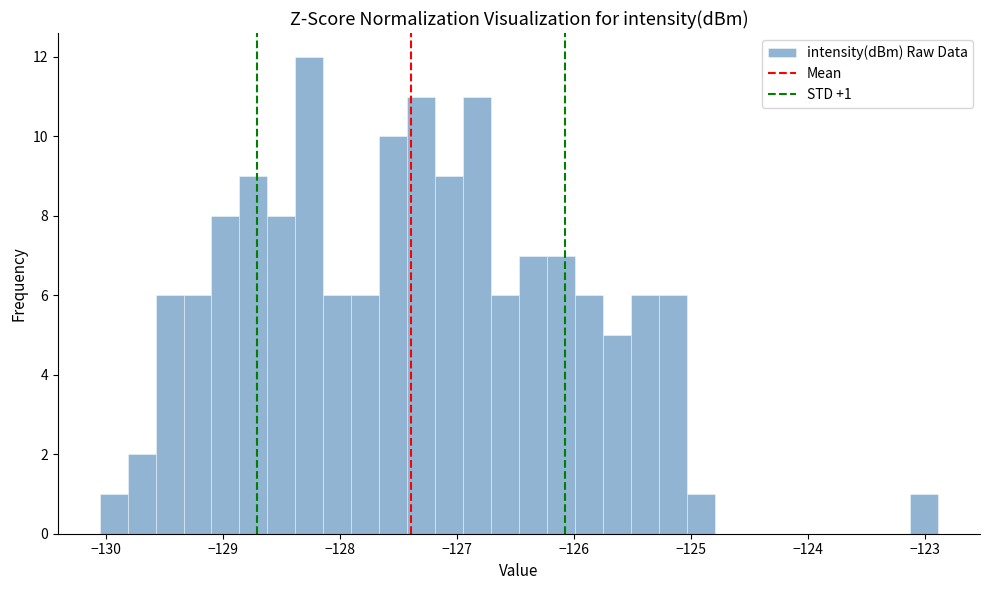

Read against the x-axis, roughly where is the centre of the tallest bar?

-128.3